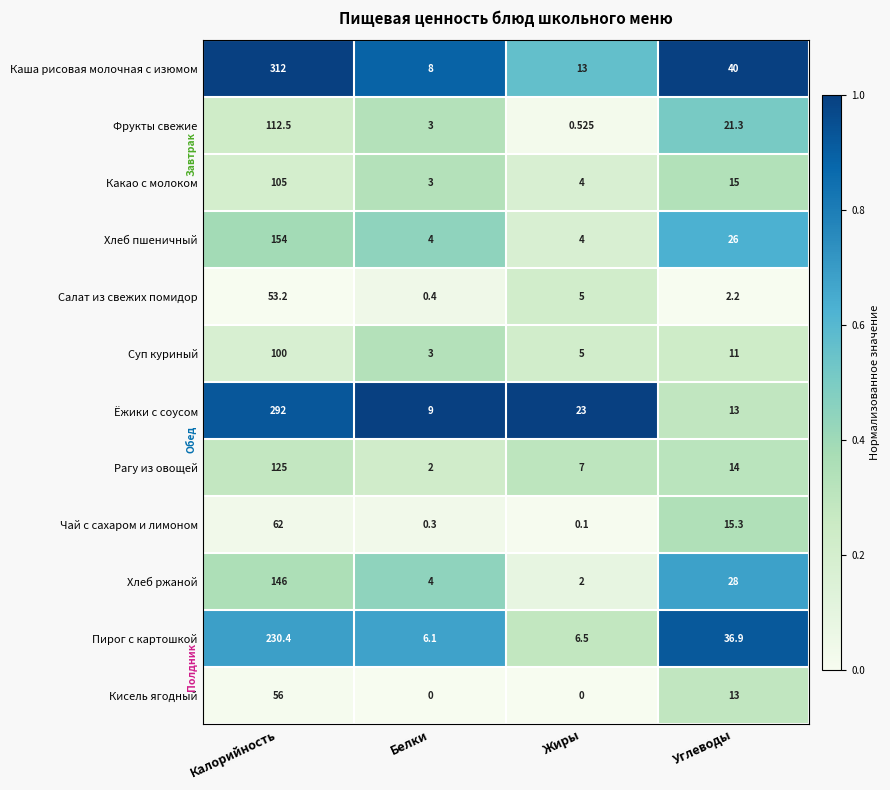

Rank the categories by Какао с молоком value from lowest to highest.

Белки, Жиры, Углеводы, Калорийность